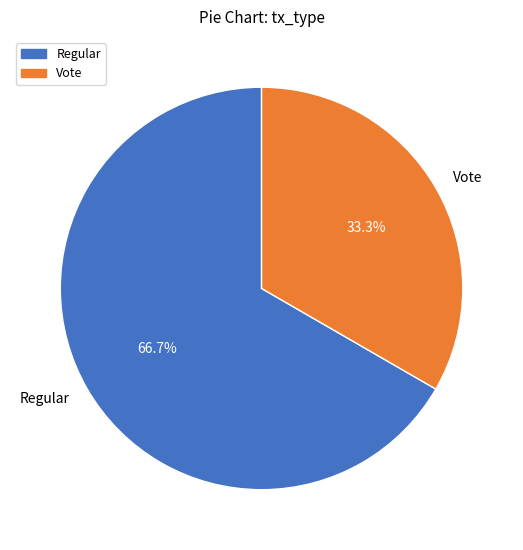

What percentage is the Regular slice, to the nearest percent?

67%